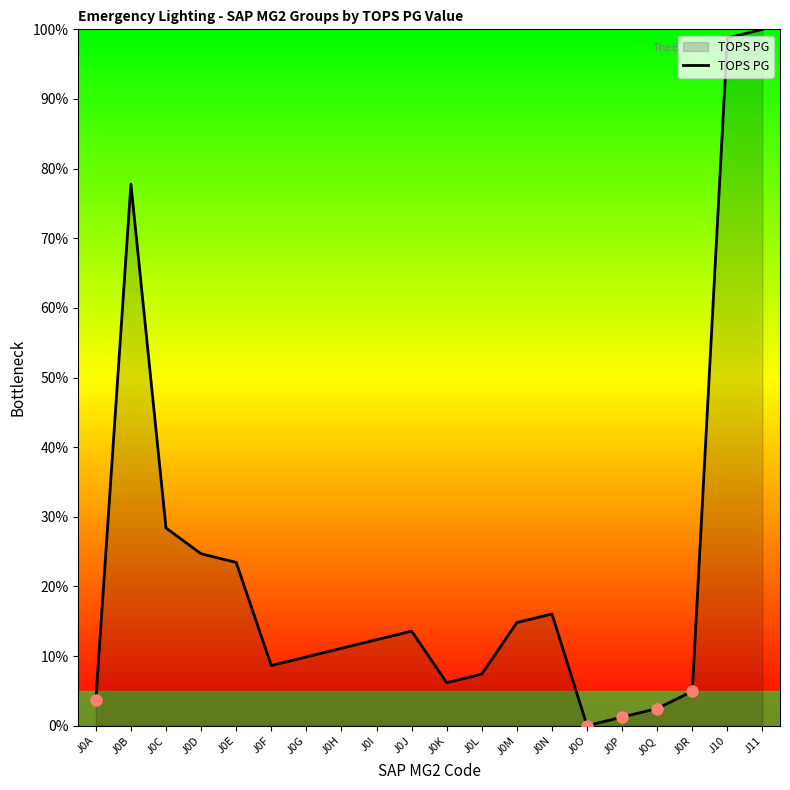

Approximately how many times larger is the value at J0F compared to J0L?

1.2